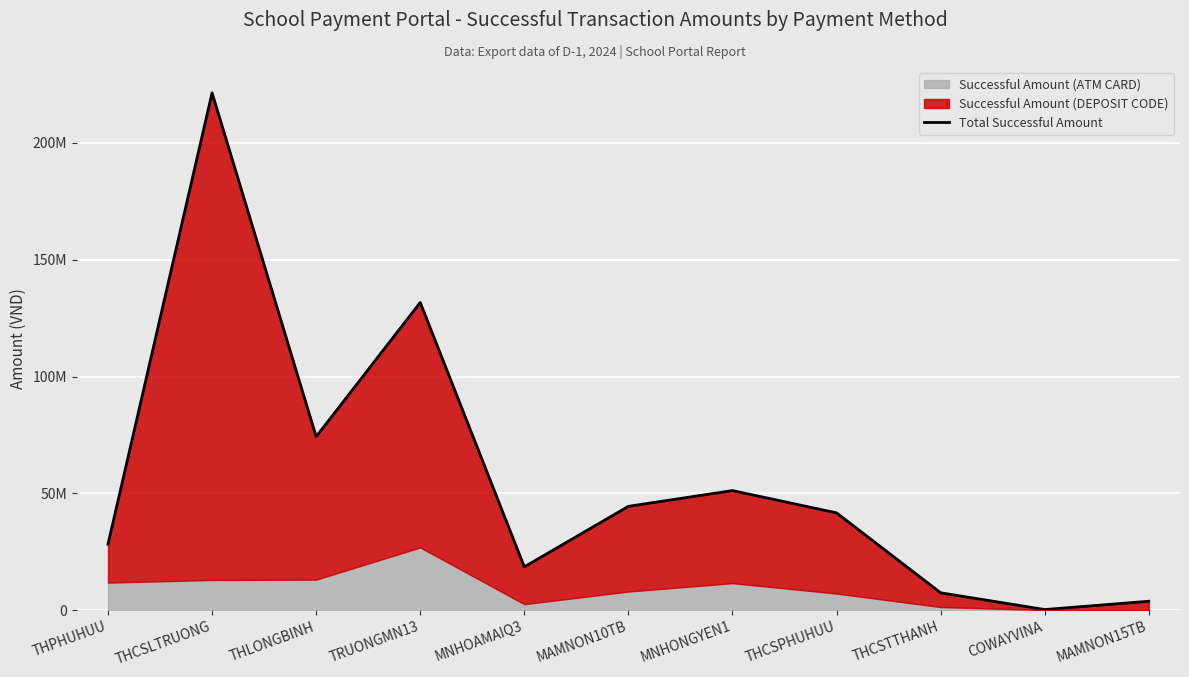

At which category does the chart reach its minimum across all series?

COWAYVINA